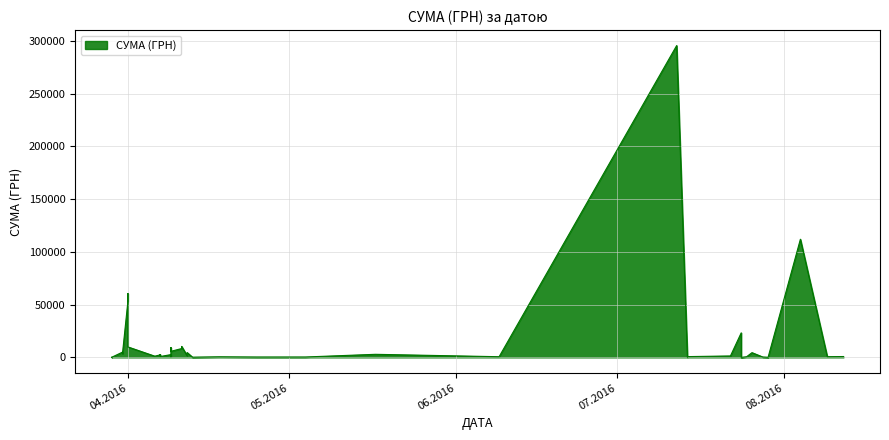

List the labels in order of value, smallest first.

24.07.2016, 29.07.2016, 29.03.2016, 29.03.2016, 29.03.2016, 13.04.2016, 14.07.2016, 25.04.2016, 28.07.2016, 04.05.2016, 18.04.2016, 25.07.2016, 09.06.2016, 09.08.2016, 09.04.2016, 14.07.2016, 07.04.2016, 12.08.2016, 06.04.2016, 22.07.2016, 12.04.2016, 07.04.2016, 09.04.2016, 07.04.2016, 17.05.2016, 31.03.2016, 31.03.2016, 26.07.2016, 12.04.2016, 31.03.2016, 09.04.2016, 11.04.2016, 09.04.2016, 01.04.2016, 11.04.2016, 24.07.2016, 01.04.2016, 01.04.2016, 04.08.2016, 12.07.2016